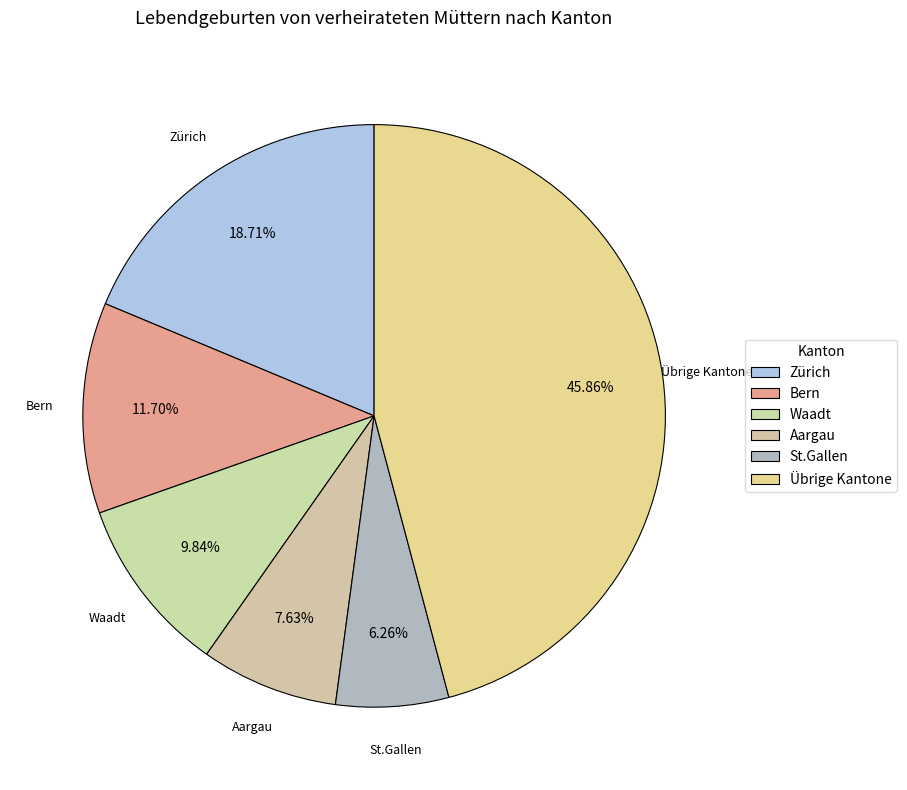

Between Waadt and Zürich, which is larger?

Zürich